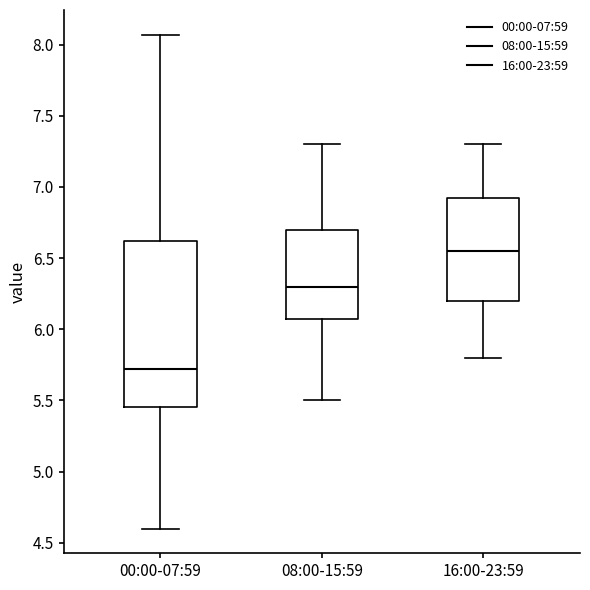

Comparing the boxes themselves (not the whiskers), which one is the tallest?

00:00-07:59